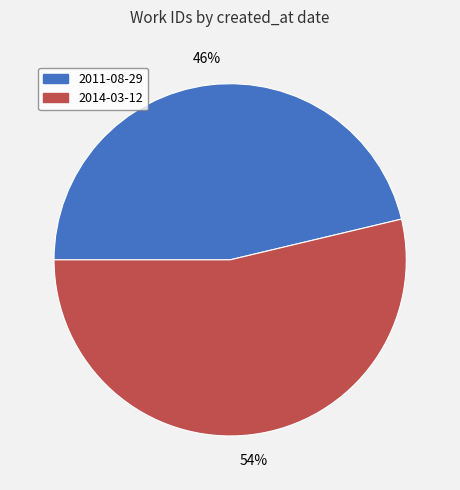

To the nearest percent, what portion does 2011-08-29 represent?

46%